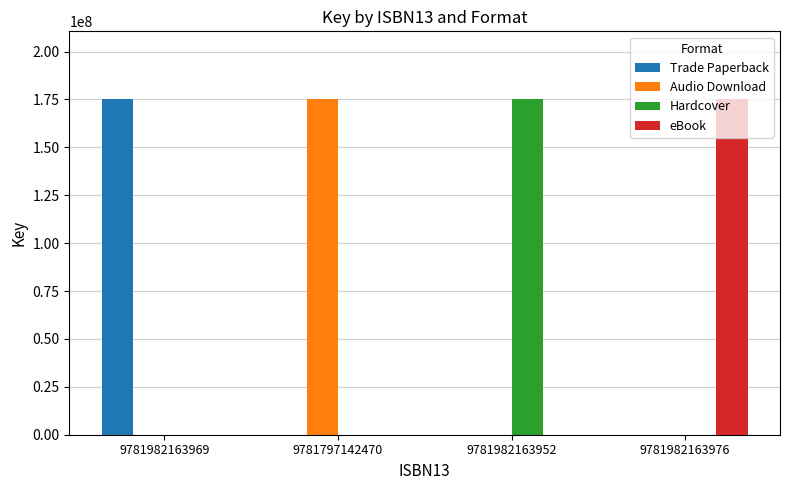

What is the maximum value shown in the chart?

175472194